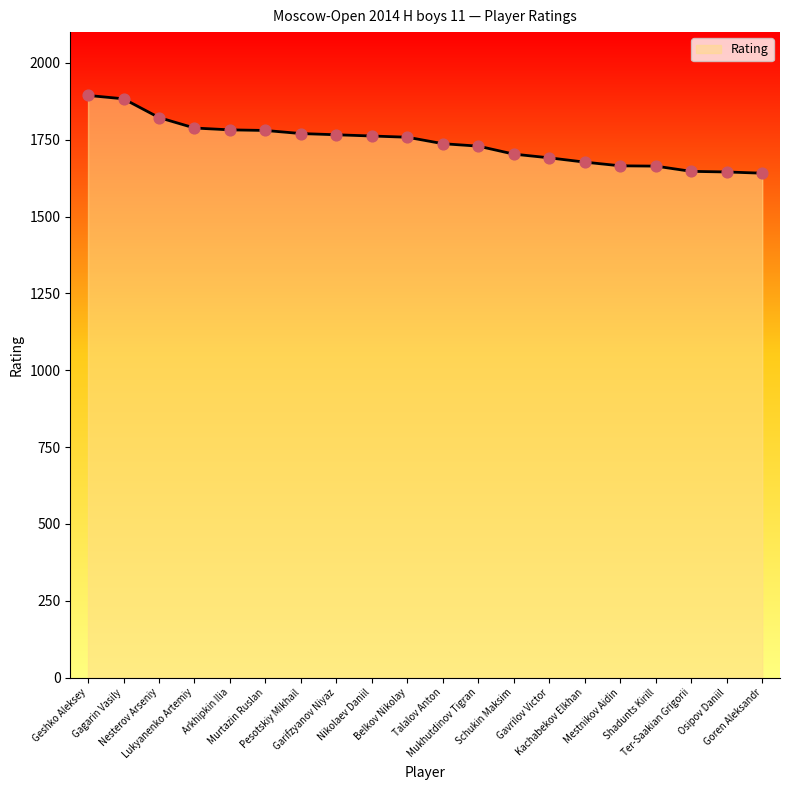

What is the ratio of the value at Lukyanenko Artemiy to the value at Osipov Daniil?

1.1